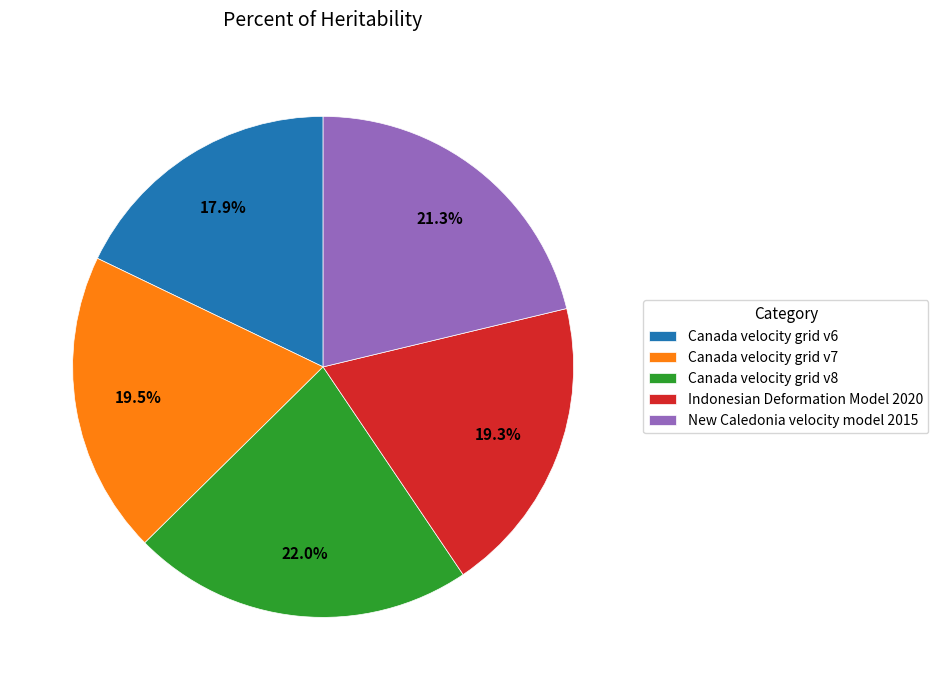

What percentage is the Canada velocity grid v8 slice, to the nearest percent?

22%